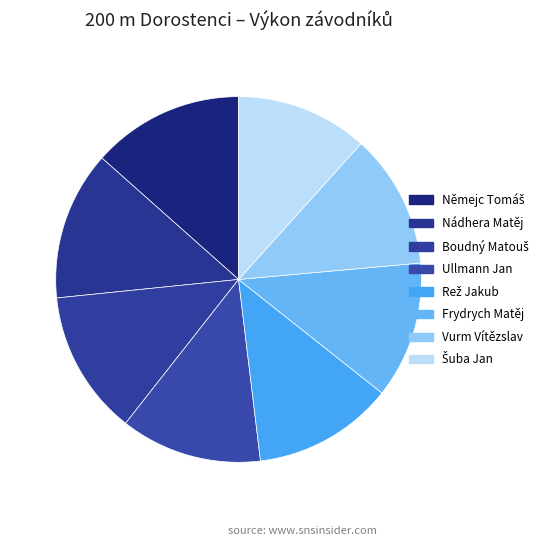

To the nearest percent, what is the combined percentage of Vurm Vítězslav and Ullmann Jan?

26%